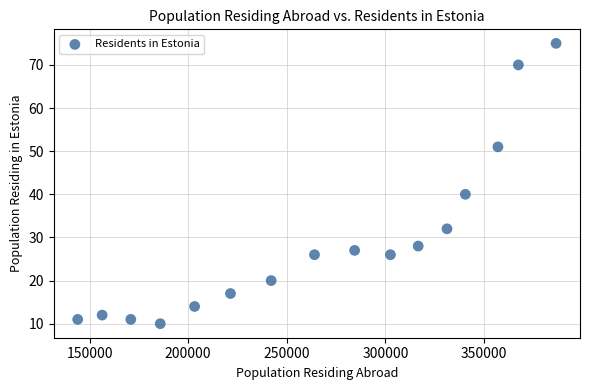

What Y value in the scatter plot is closest to 42?

40